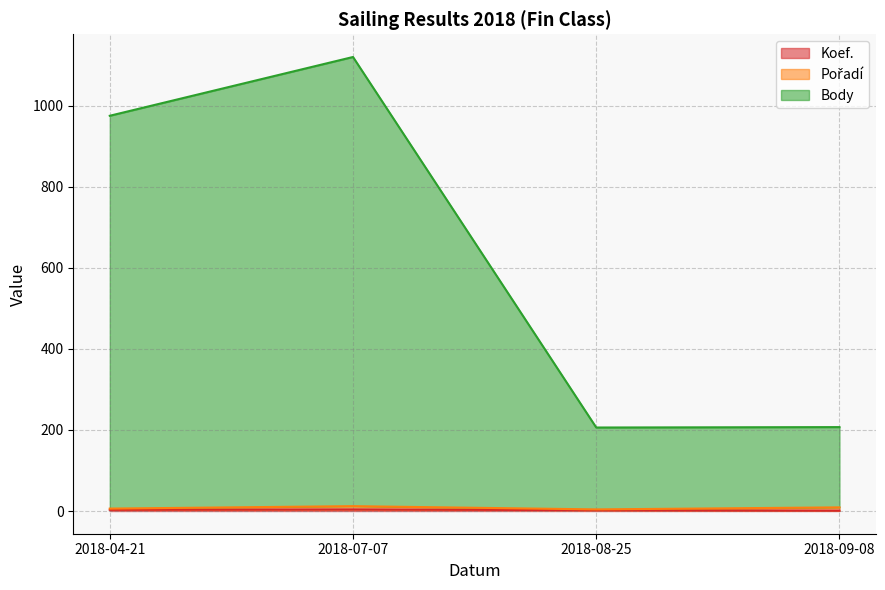

What is the value of the Body point at the 2nd from the left?

1120